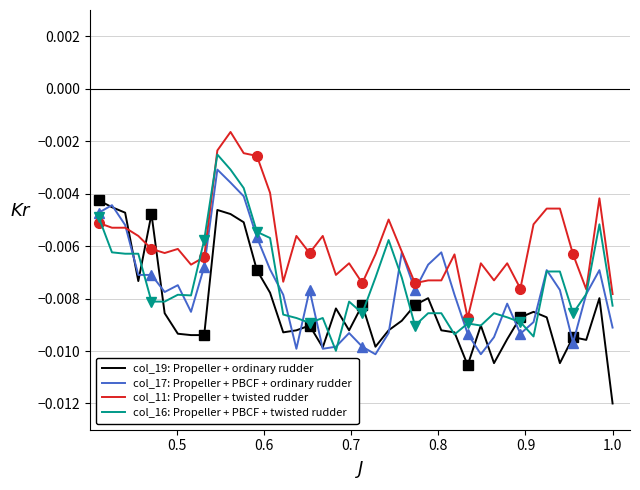

How many intersections are there between col_19: Propeller + ordinary rudder and col_11: Propeller + twisted rudder?

3